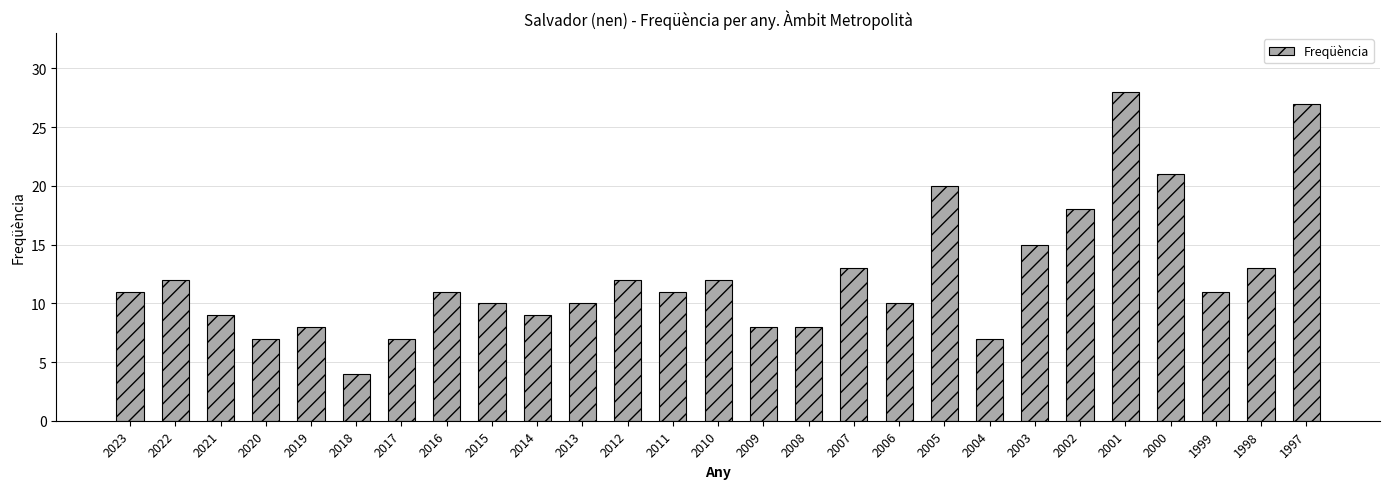

Reading left to right, what are all the values shown in this chart?

2023=11	2022=12	2021=9	2020=7	2019=8	2018=4	2017=7	2016=11	2015=10	2014=9	2013=10	2012=12	2011=11	2010=12	2009=8	2008=8	2007=13	2006=10	2005=20	2004=7	2003=15	2002=18	2001=28	2000=21	1999=11	1998=13	1997=27